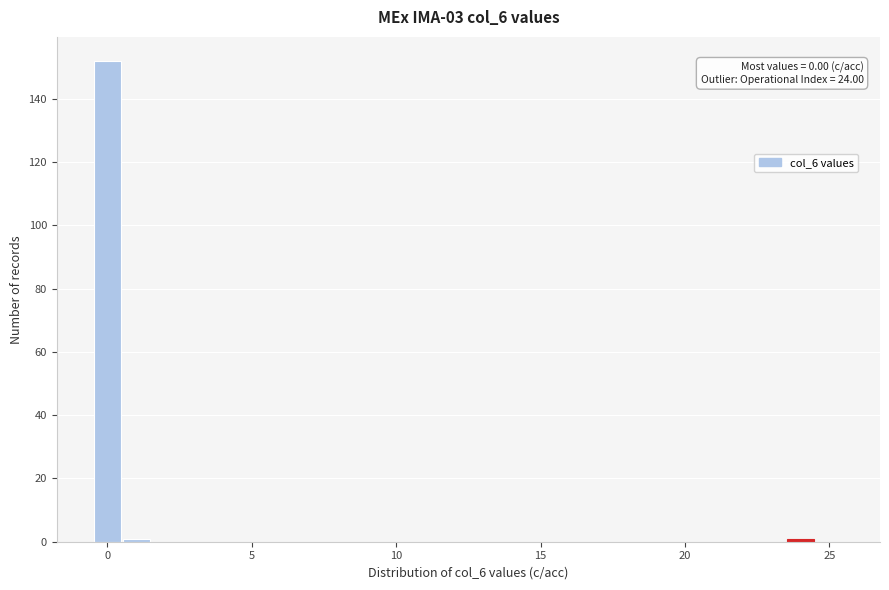

Around what value on the x-axis is the tallest bar? Give the approximate position of its centre, as read against the axis.

0.0